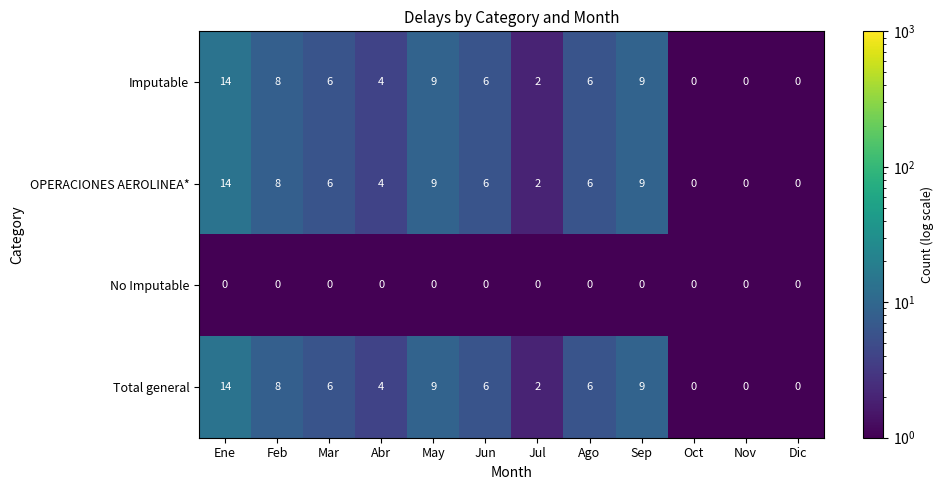

What is the maximum value shown in the chart?

14